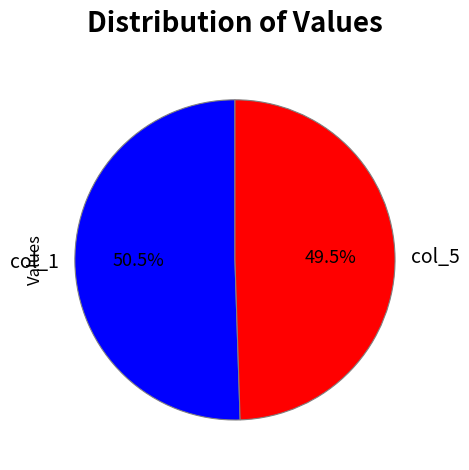

Which slice is the largest?

col_1